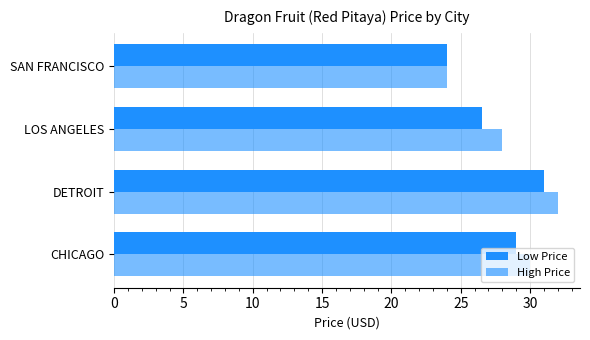

Reading left to right, list all the values displayed in this chart.

Low Price: 29.0	31.0	26.5	24.0
High Price: 30.0	32.0	28.0	24.0